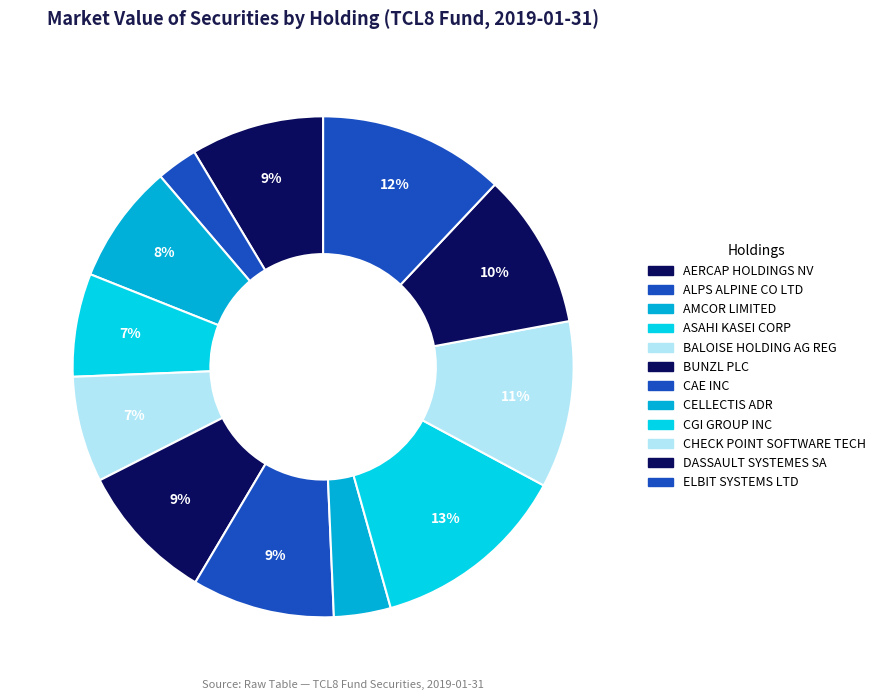

How many segments does this pie chart have?

12